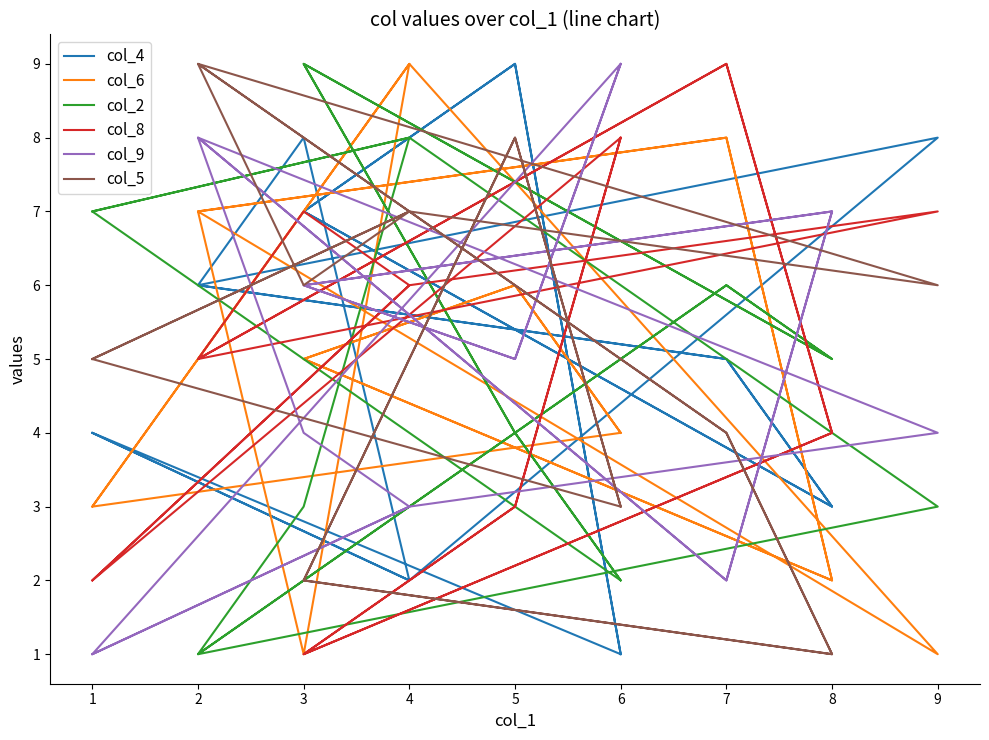

How many times do col_8 and col_6 cross each other?

11